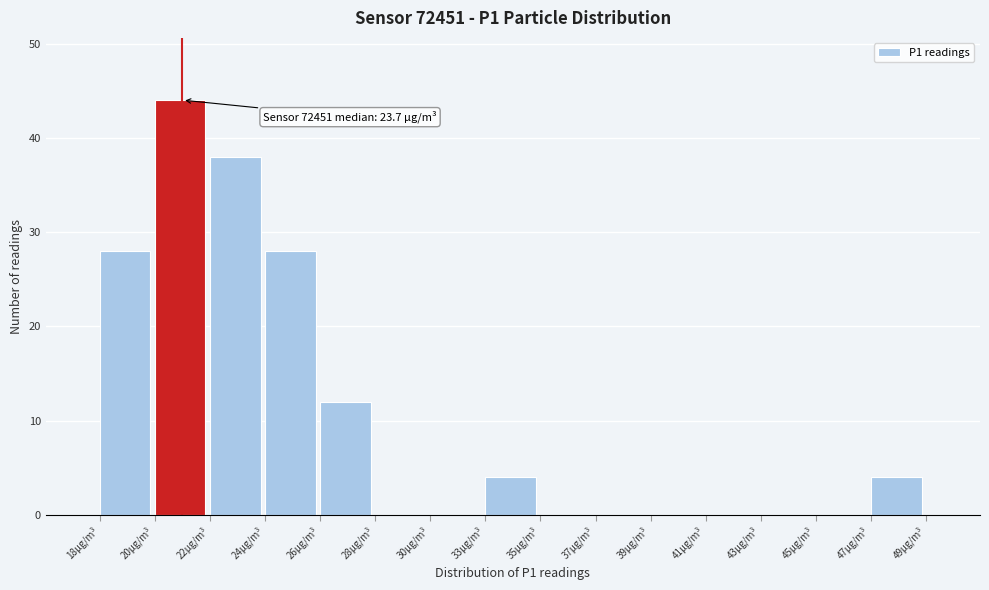

Reading left to right, extract all data points from this chart.

18µg/m³=28	20µg/m³=44	22µg/m³=38	24µg/m³=28	26µg/m³=12	28µg/m³=0	30µg/m³=0	33µg/m³=4	35µg/m³=0	37µg/m³=0	39µg/m³=0	41µg/m³=0	43µg/m³=0	45µg/m³=0	47µg/m³=4